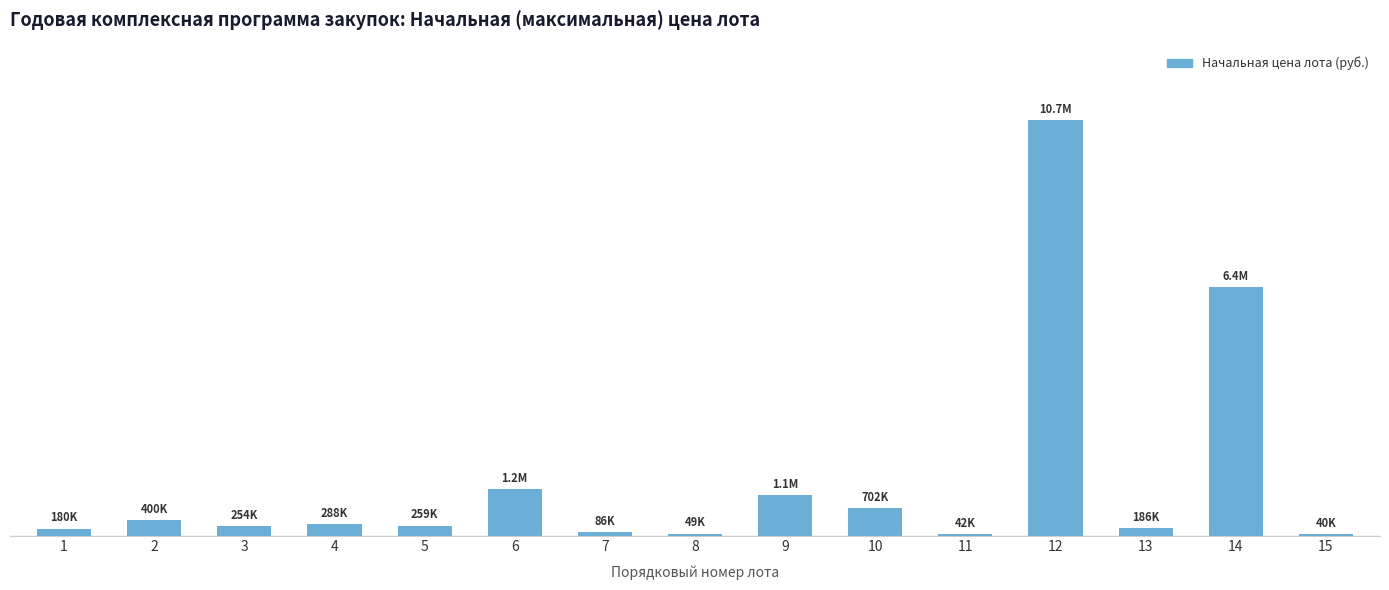

What is the value of the 7th bar from the left?

85813